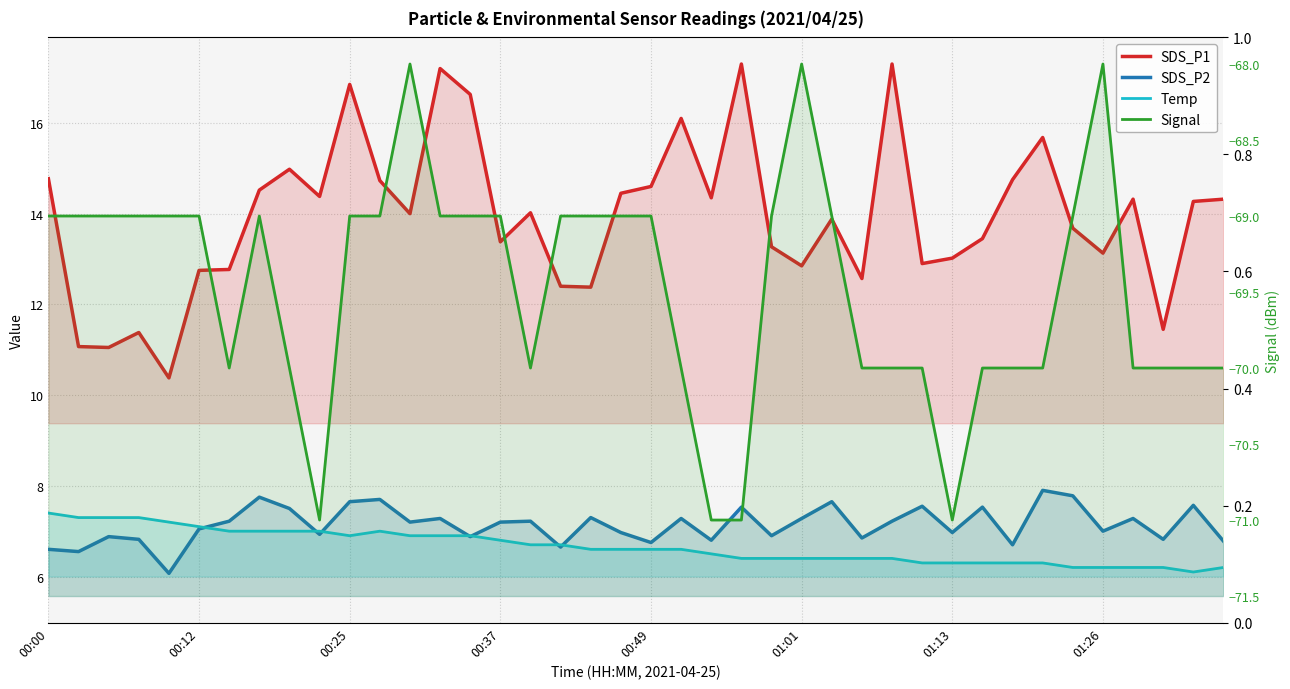

Does the chart have visible grid lines?

Yes